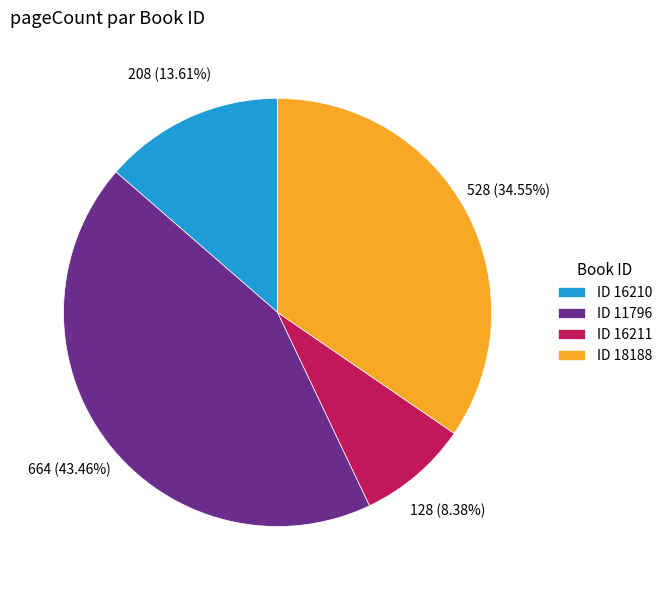

What is the ratio of the value at ID 11796 to the value at ID 16210?

3.2